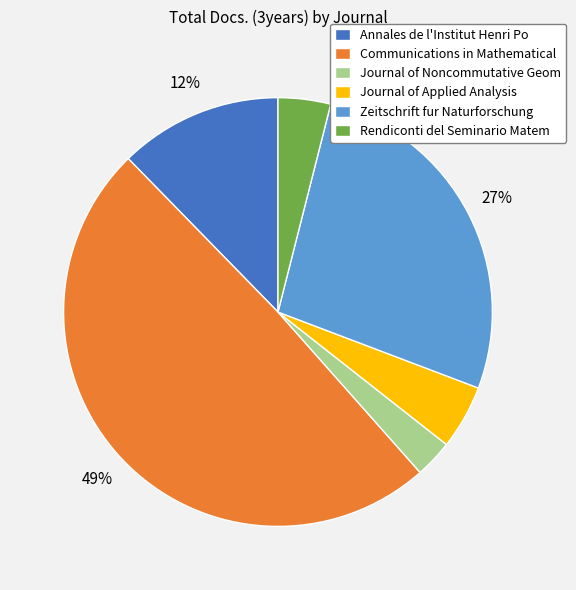

Does Journal of Applied Analysis account for over 50% of the chart?

No